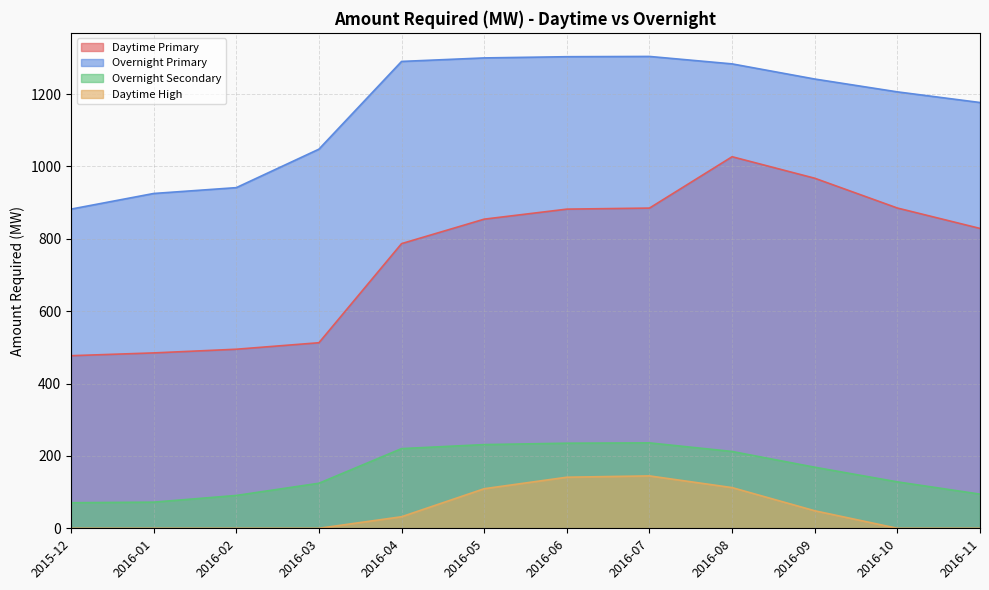

Is it true that Daytime Primary equals 1122.8 at 2016-04?

False